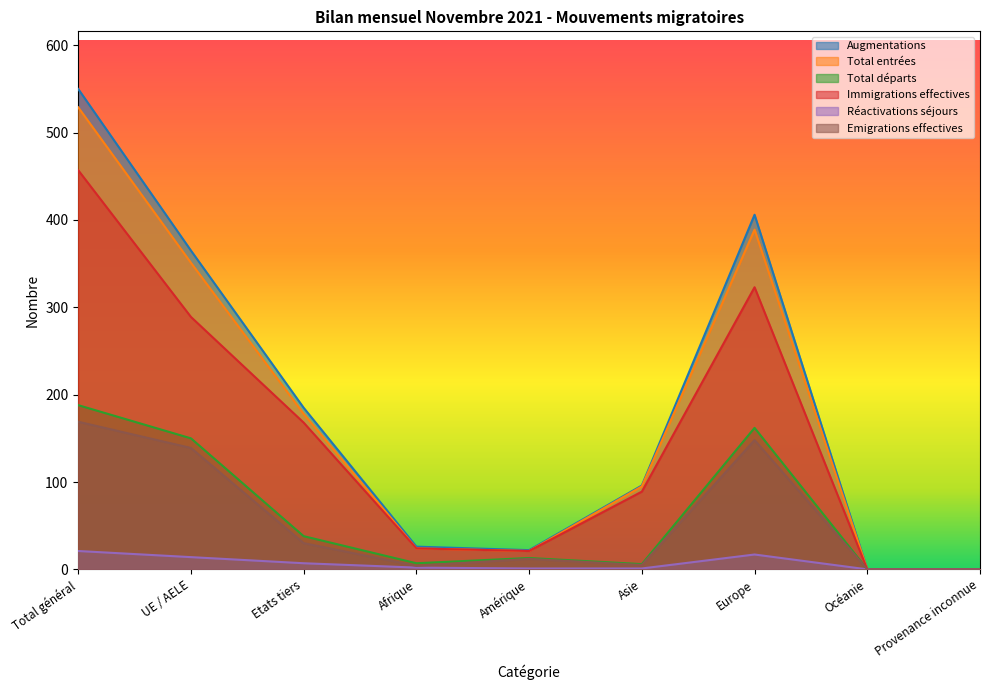

How many data points does each series have?

9